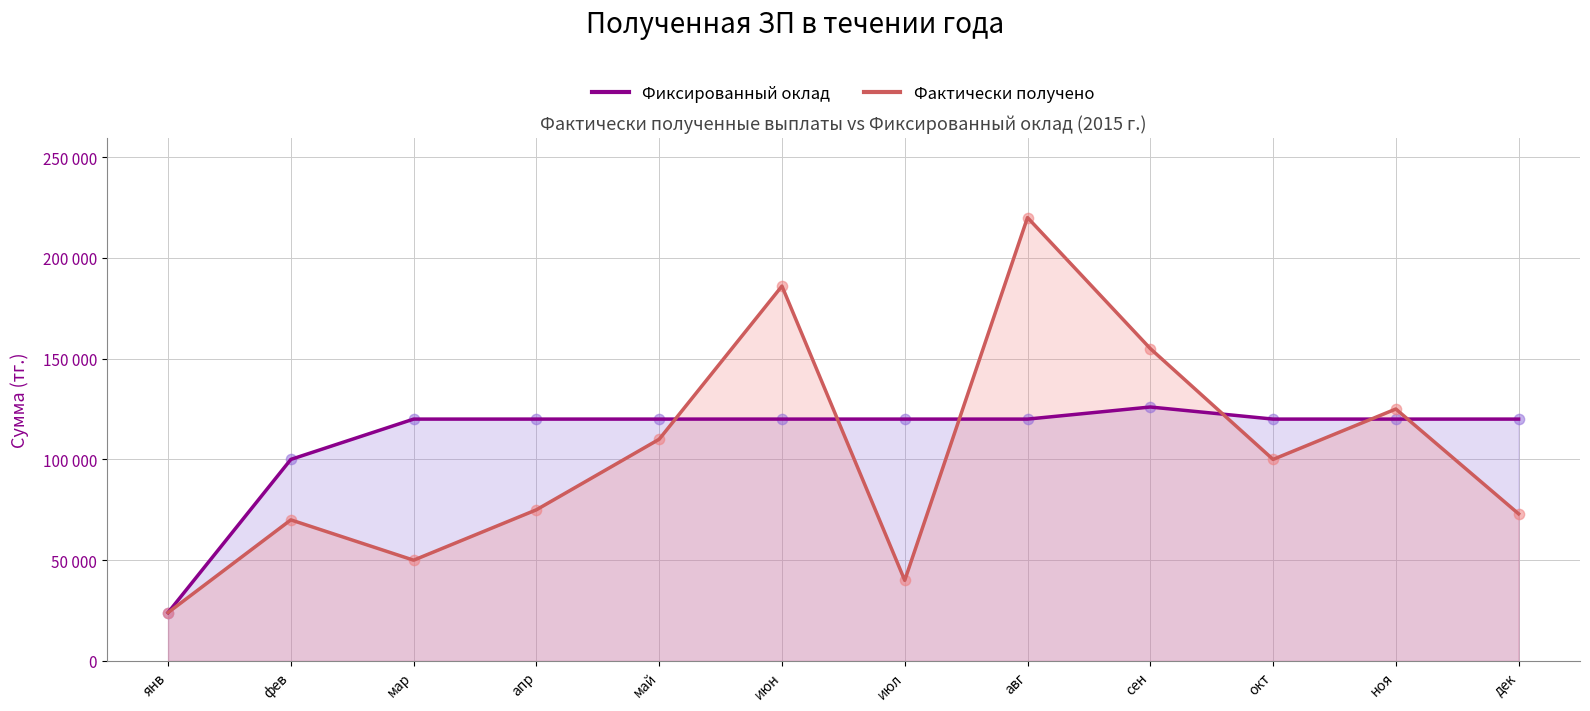

Which series reaches the minimum Y coordinate?

Фиксированный оклад